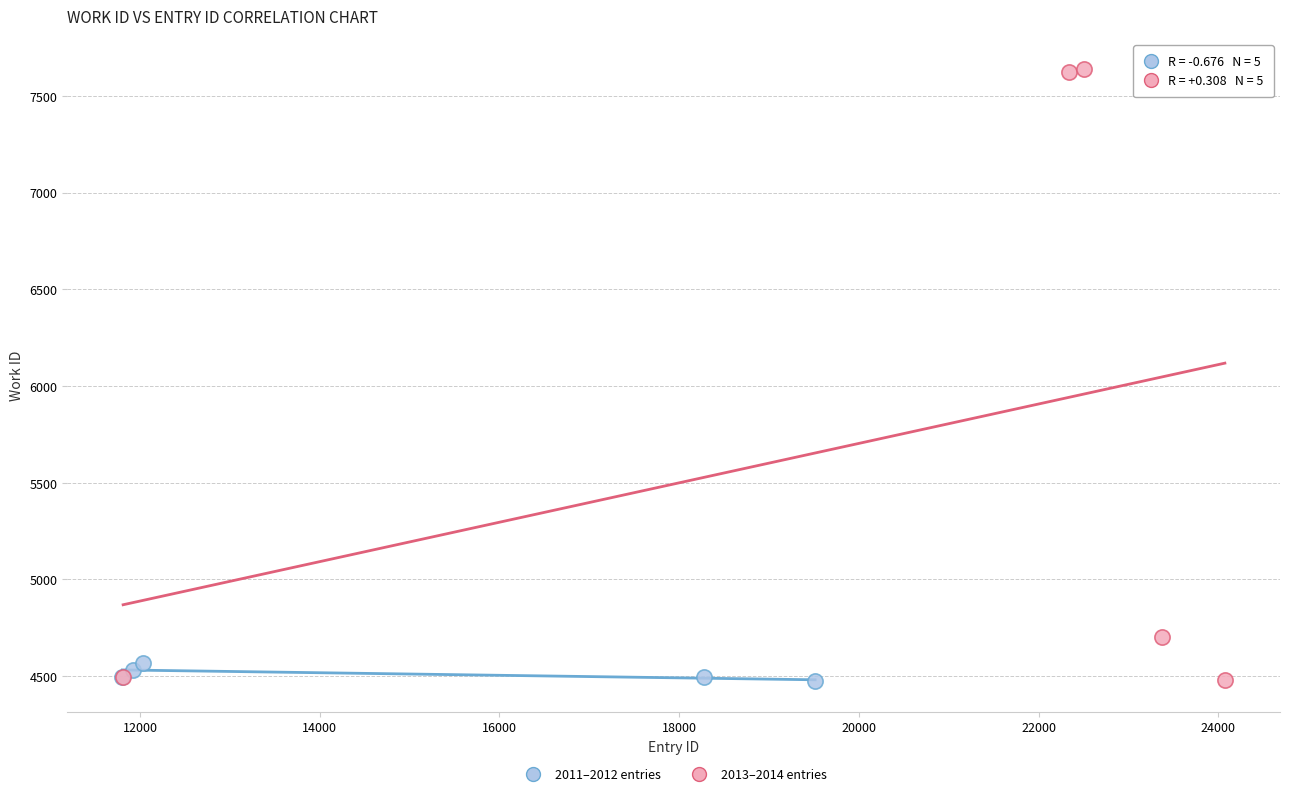

What are all the series names shown in the legend?

2011–2012 entries, 2013–2014 entries